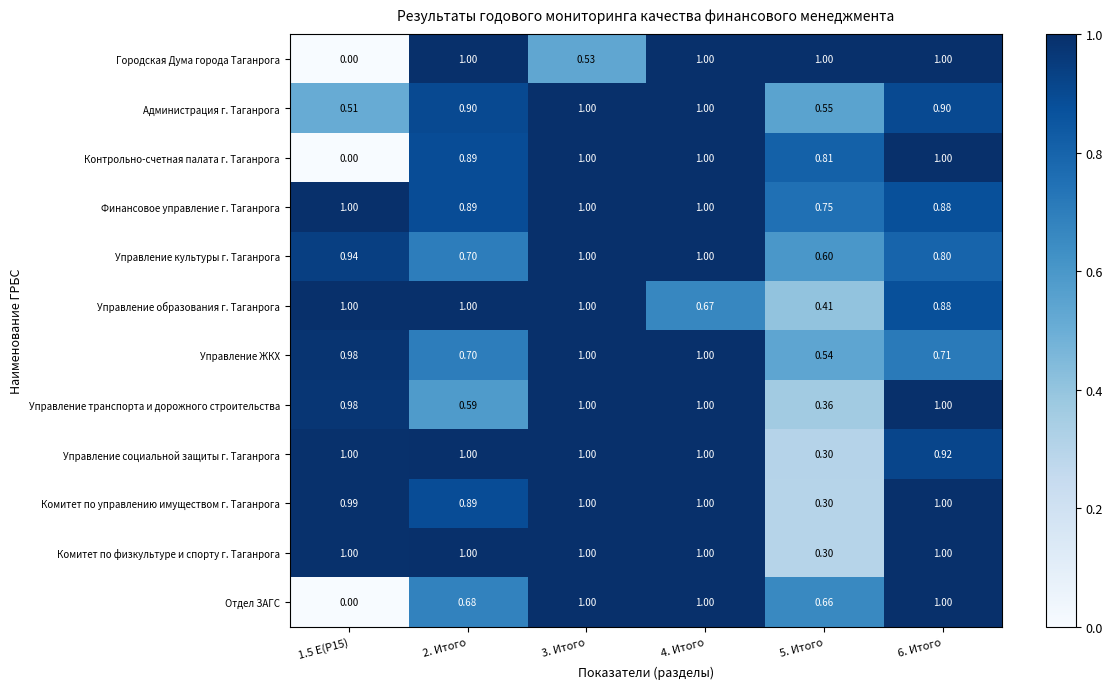

Between 3. Итого and 4. Итого, which series saw the biggest shift?

Городская Дума города Таганрога